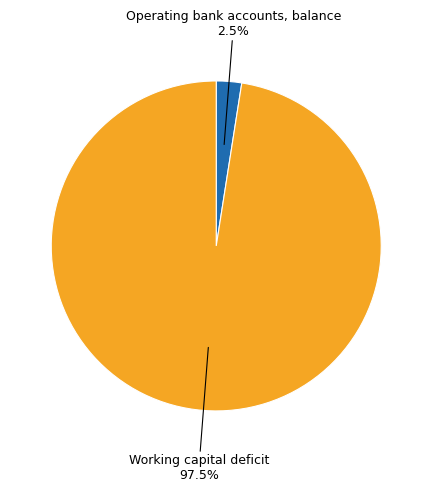

Is there a majority slice in this chart?

Yes